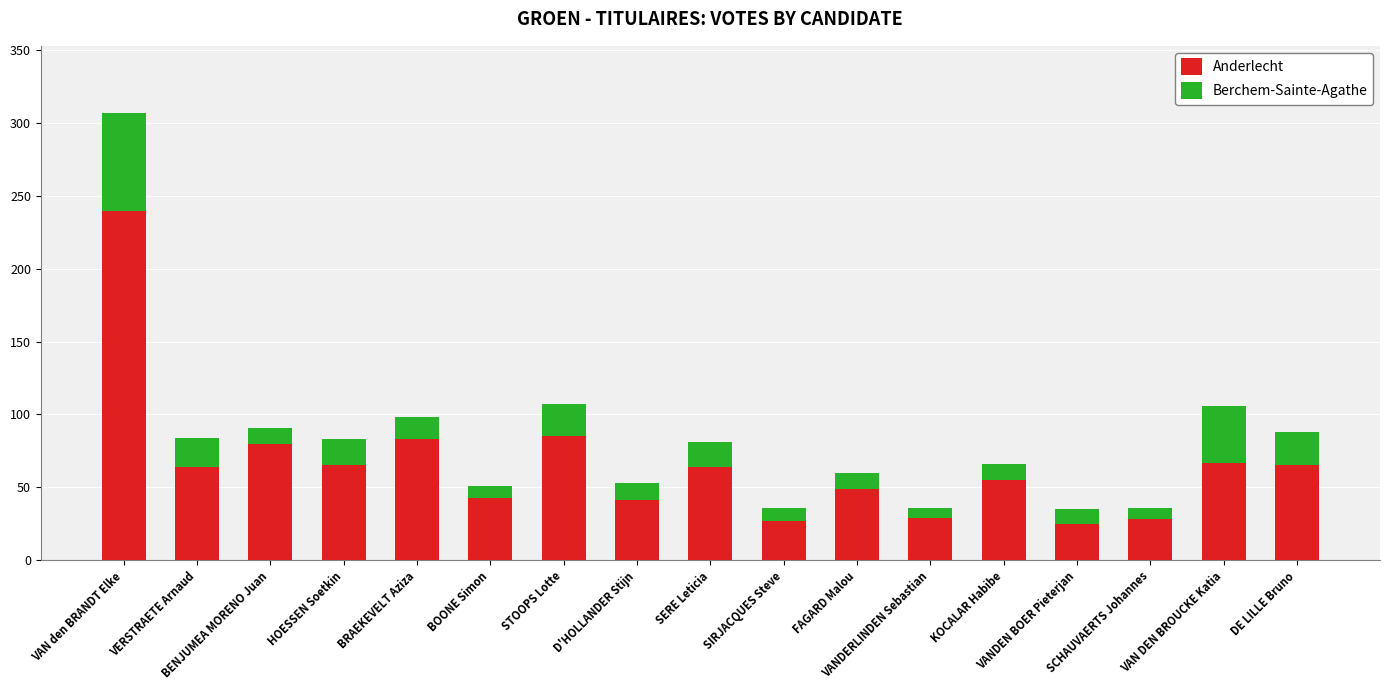

What is the difference between the maximum and second lowest values in the Anderlecht series?

213